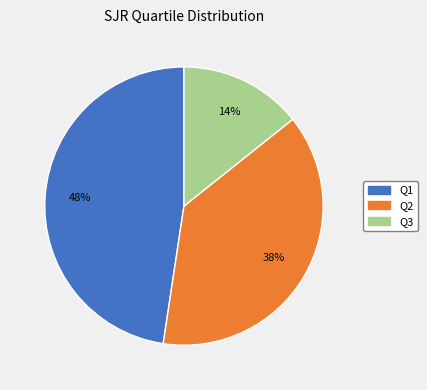

Between Q3 and Q1, which is larger?

Q1